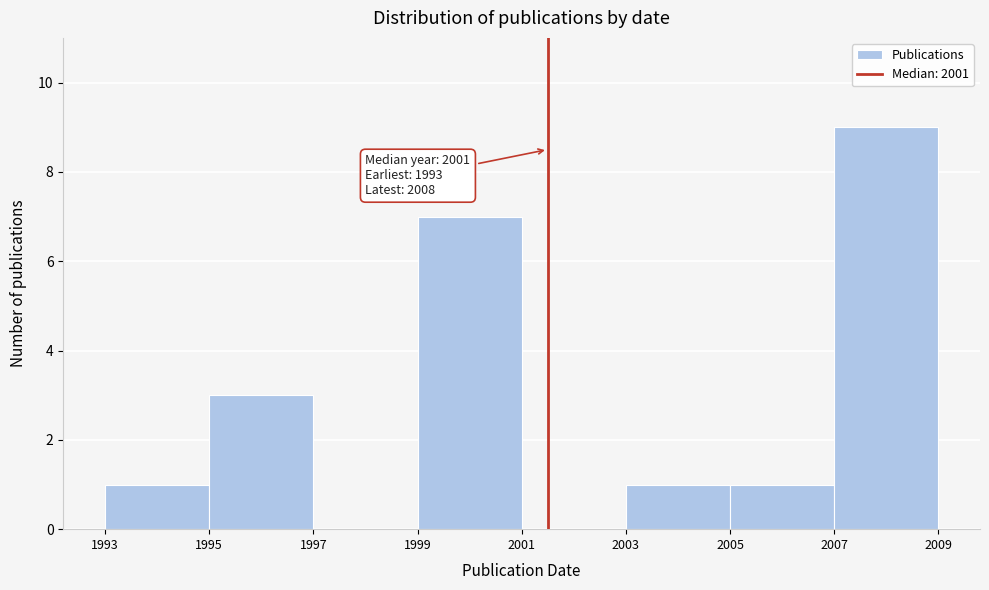

Over which range of the x-axis is the bar tallest?

2007 to 2009